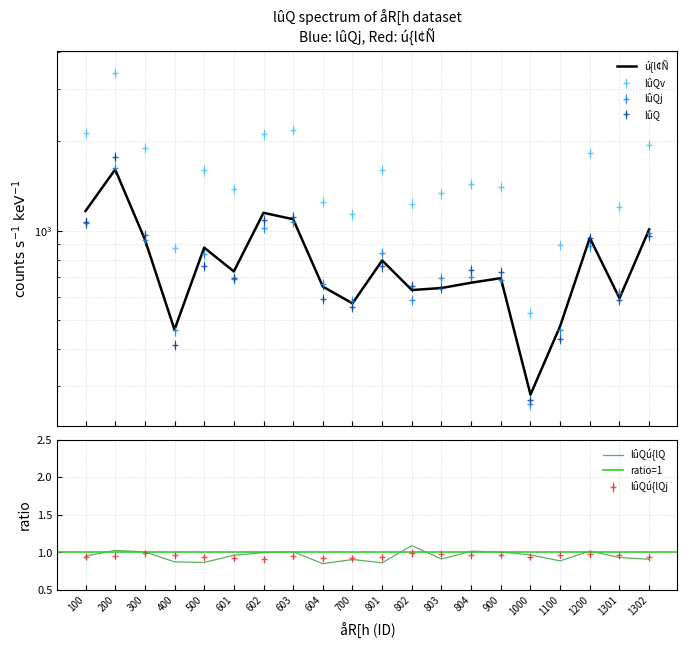

What is the sum of all lûQj values?

15657